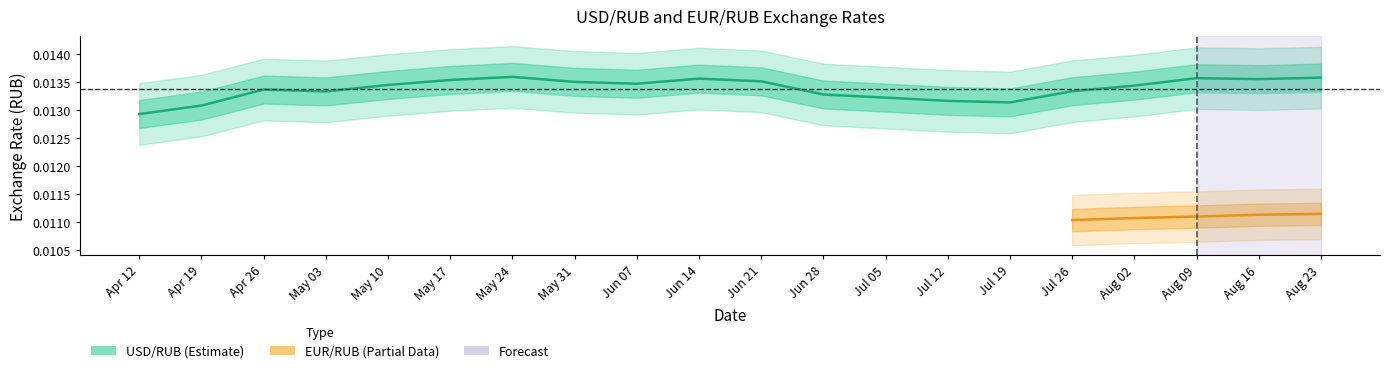

Which category has the highest value across all series?

May 24